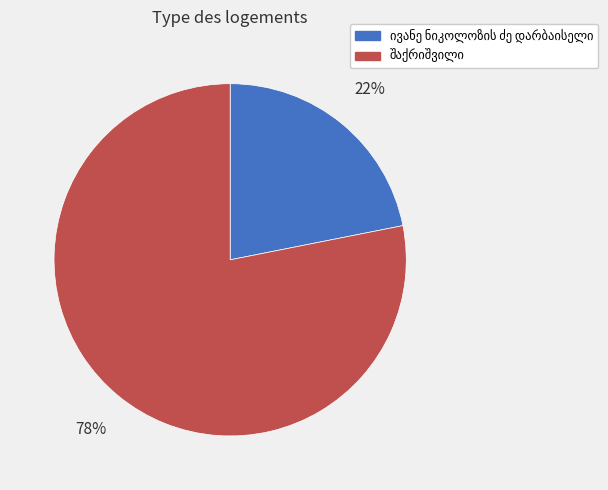

How many slices are in this pie chart?

2